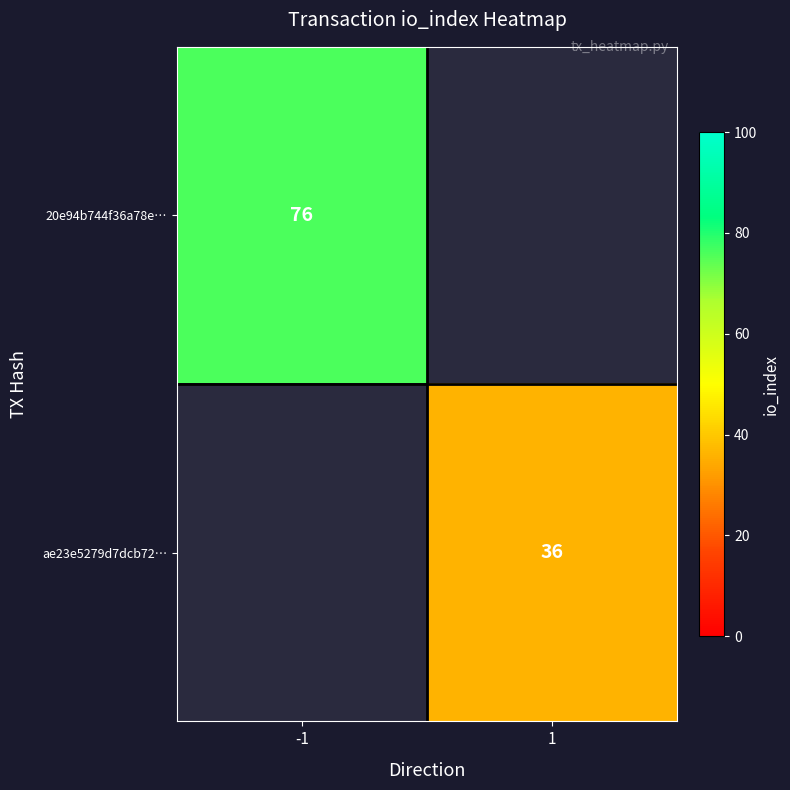

At which category is the sum across all series the highest?

-1